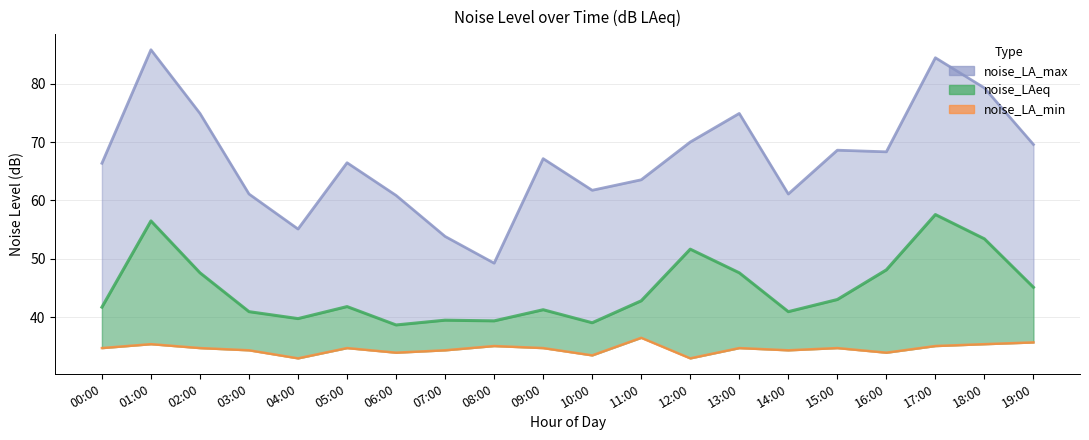

How many interior local peaks does the noise_LA_min series have?

6